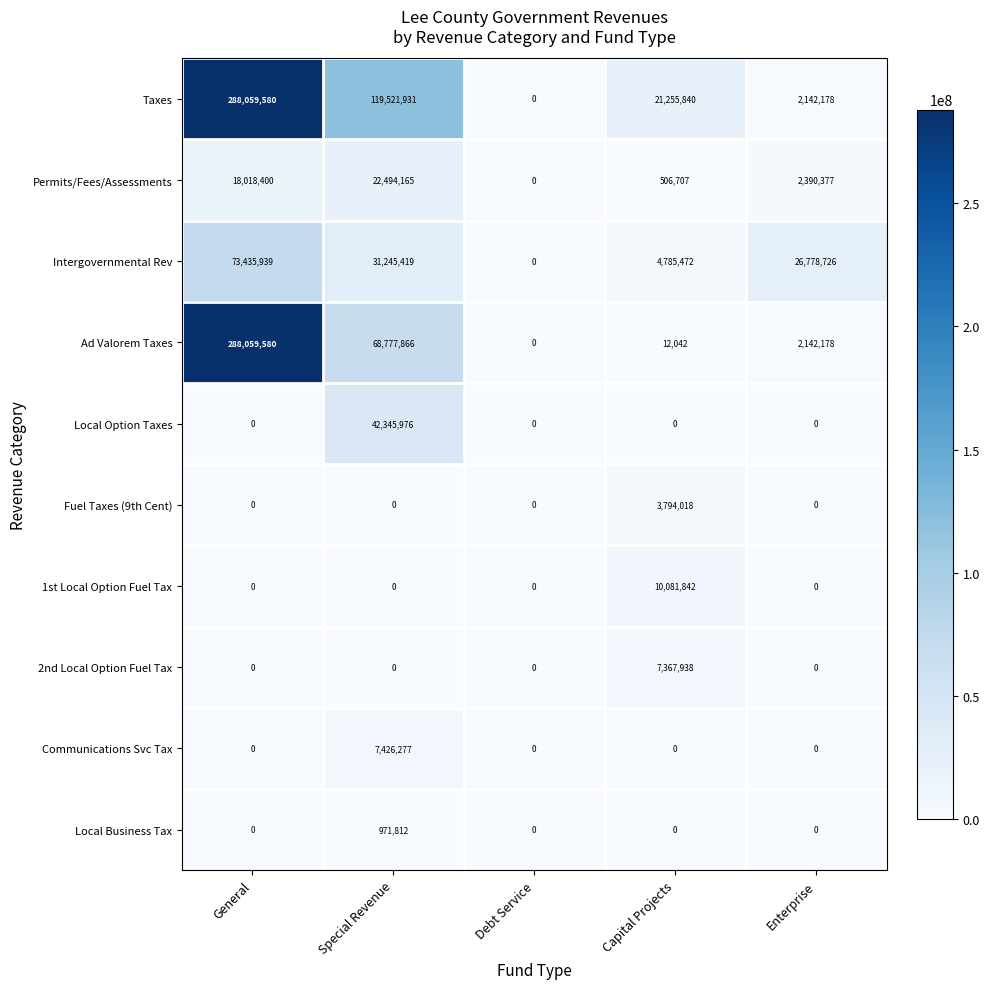

Count the number of categories in the chart.

5